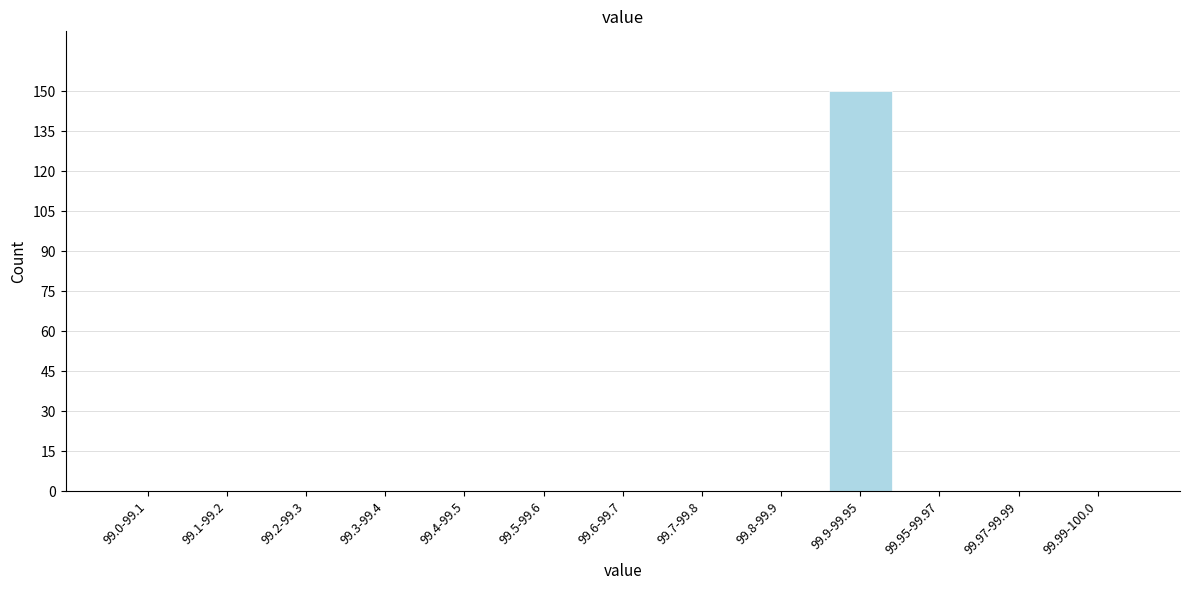

Reading left to right, extract all data points from this chart.

99.0-99.1=0	99.1-99.2=0	99.2-99.3=0	99.3-99.4=0	99.4-99.5=0	99.5-99.6=0	99.6-99.7=0	99.7-99.8=0	99.8-99.9=0	99.9-99.95=150	99.95-99.97=0	99.97-99.99=0	99.99-100.0=0